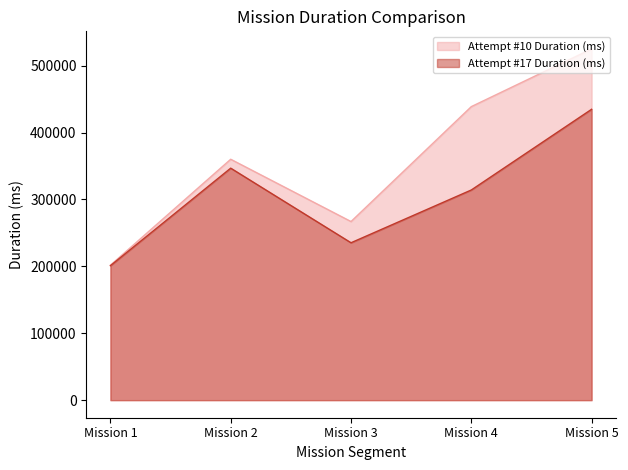

Rank the series at Mission 4 from lowest to highest value.

Attempt #17 Duration (ms), Attempt #10 Duration (ms)